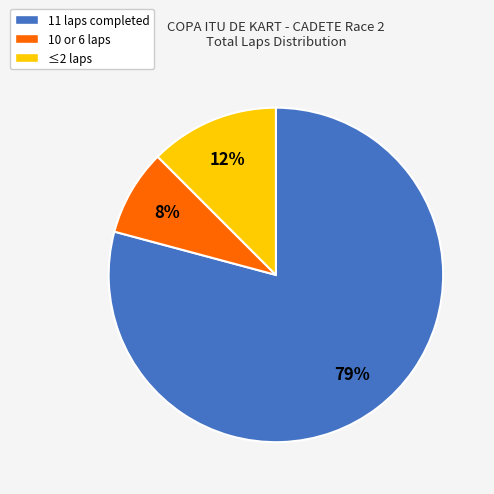

To the nearest percent, what is the average slice percentage?

33%